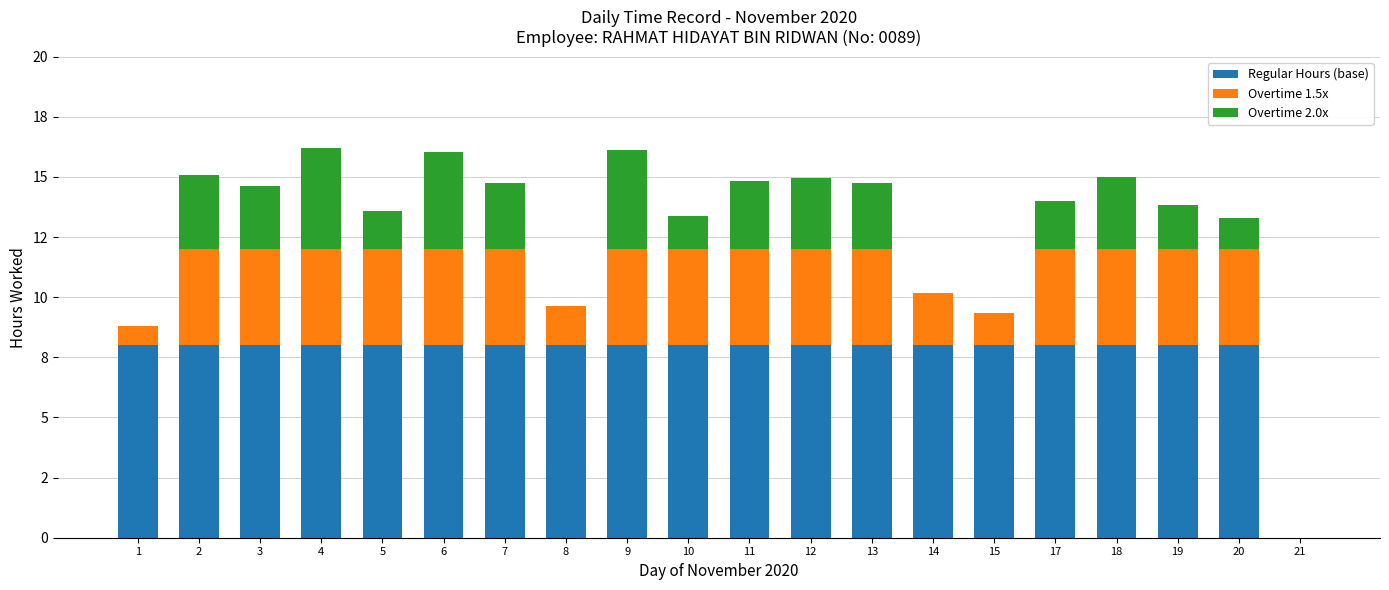

Does the chart contain stacked bars?

Yes